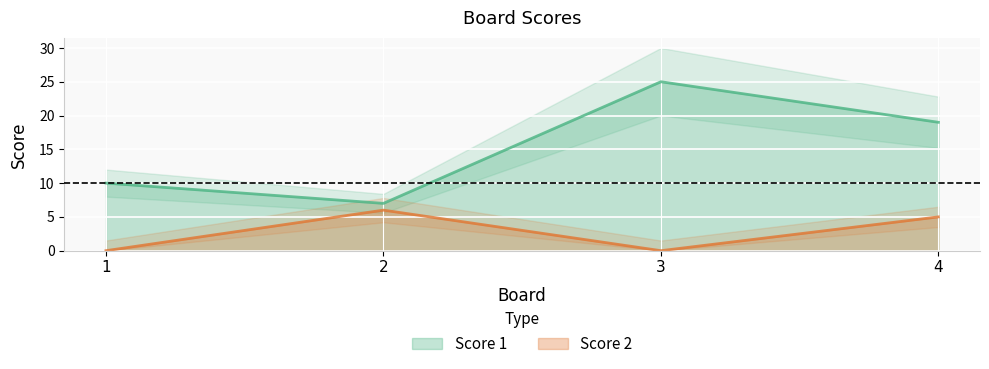

What is the average value of the Score 2 series?

3